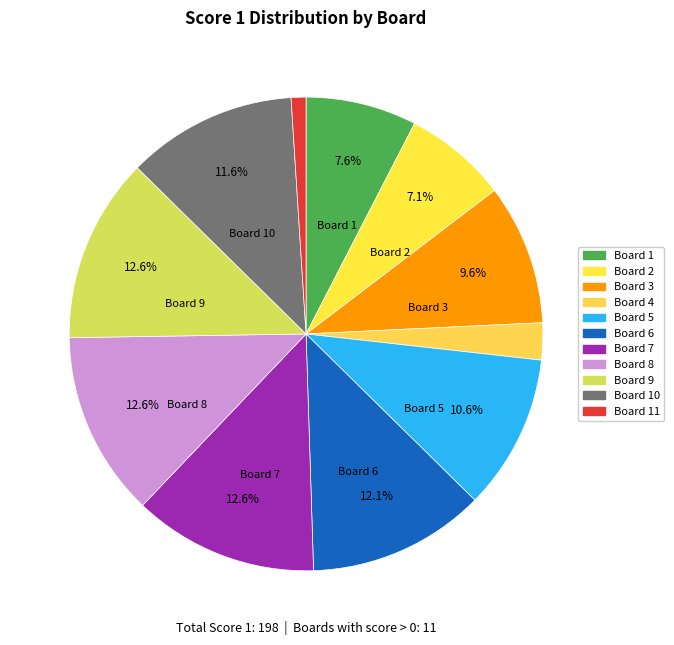

Is there a majority slice in this chart?

No